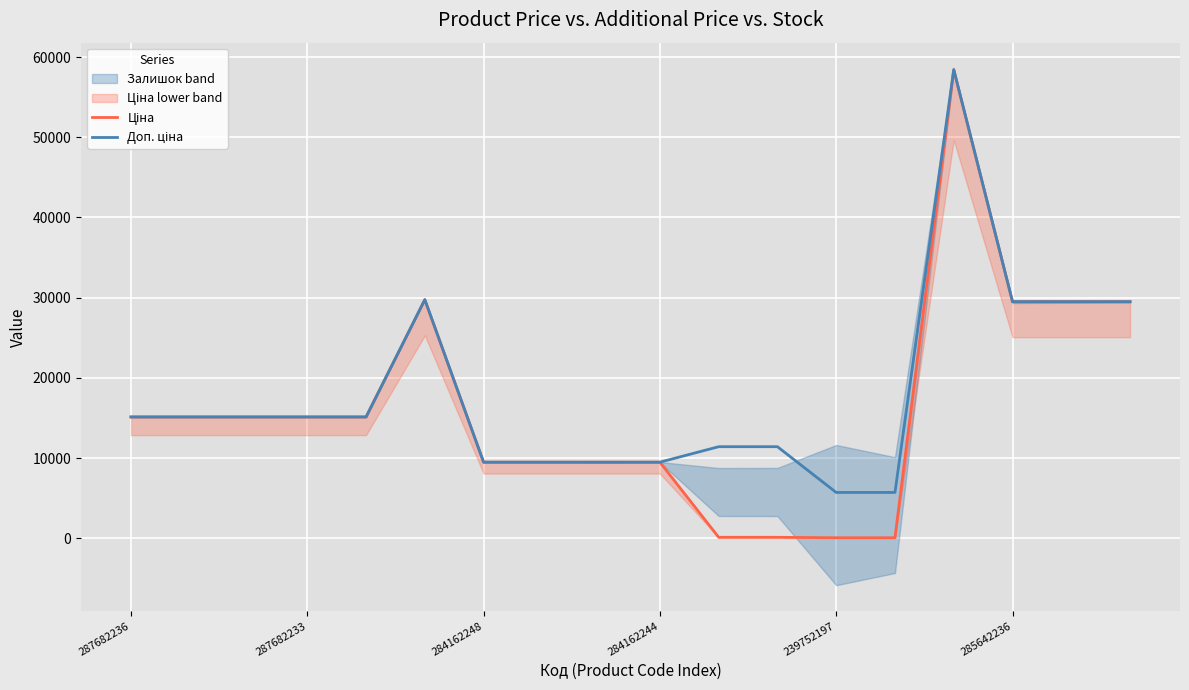

True or false: Доп. ціна and Ціна cross at least once.

False